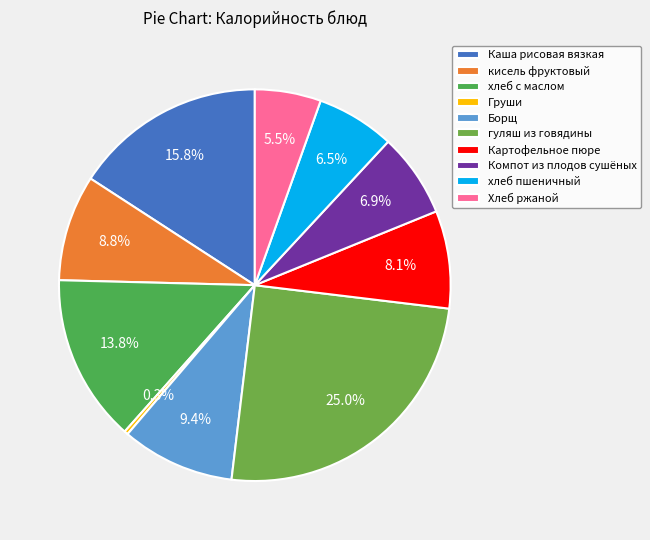

Does any single category account for the majority?

No